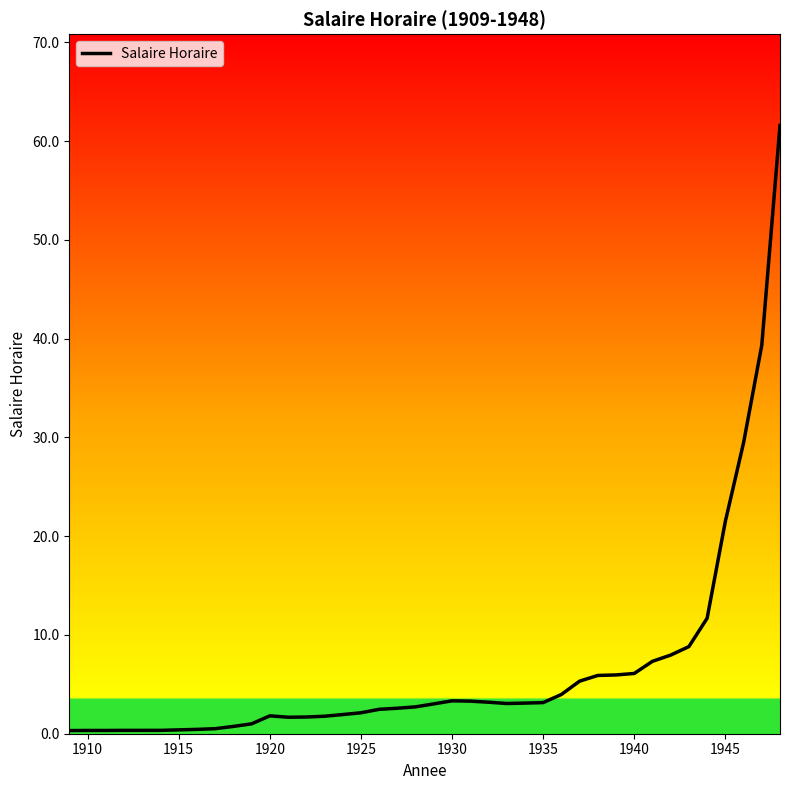

What is the difference between the maximum and minimum values?

61.3